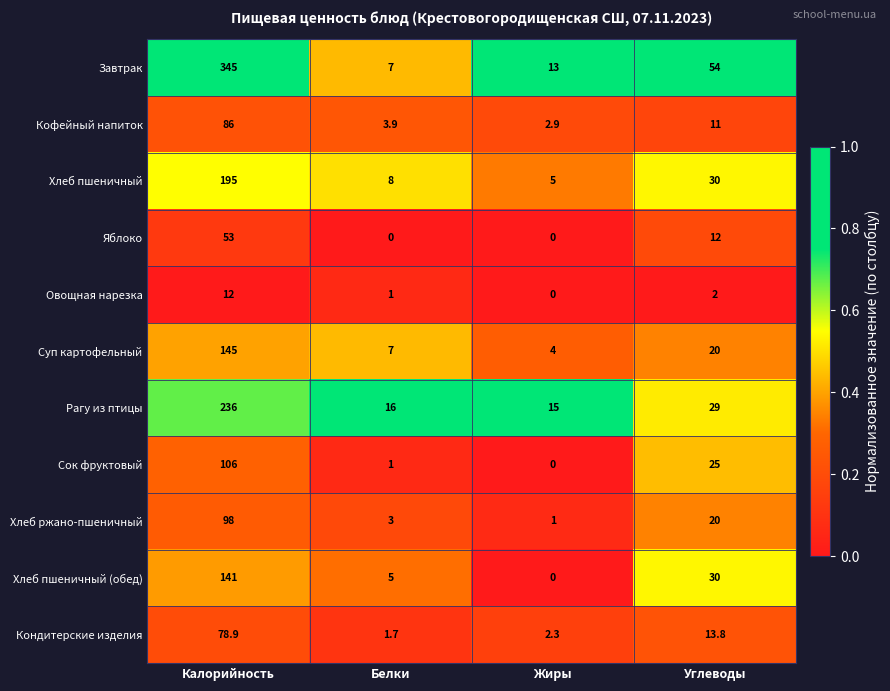

At which label does Суп картофельный reach its peak?

Калорийность